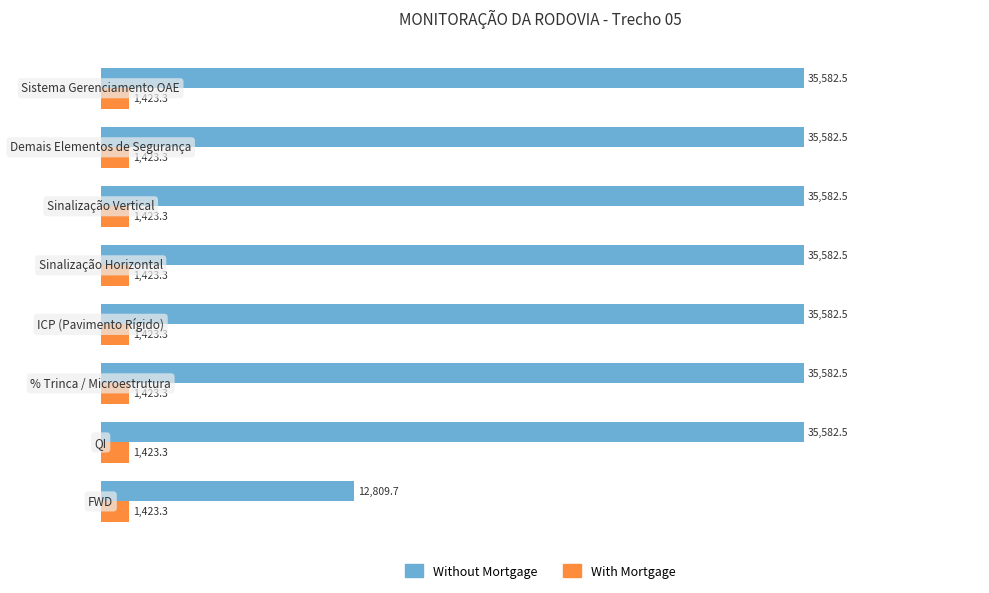

What is the sum of all Without Mortgage values?

261887.2